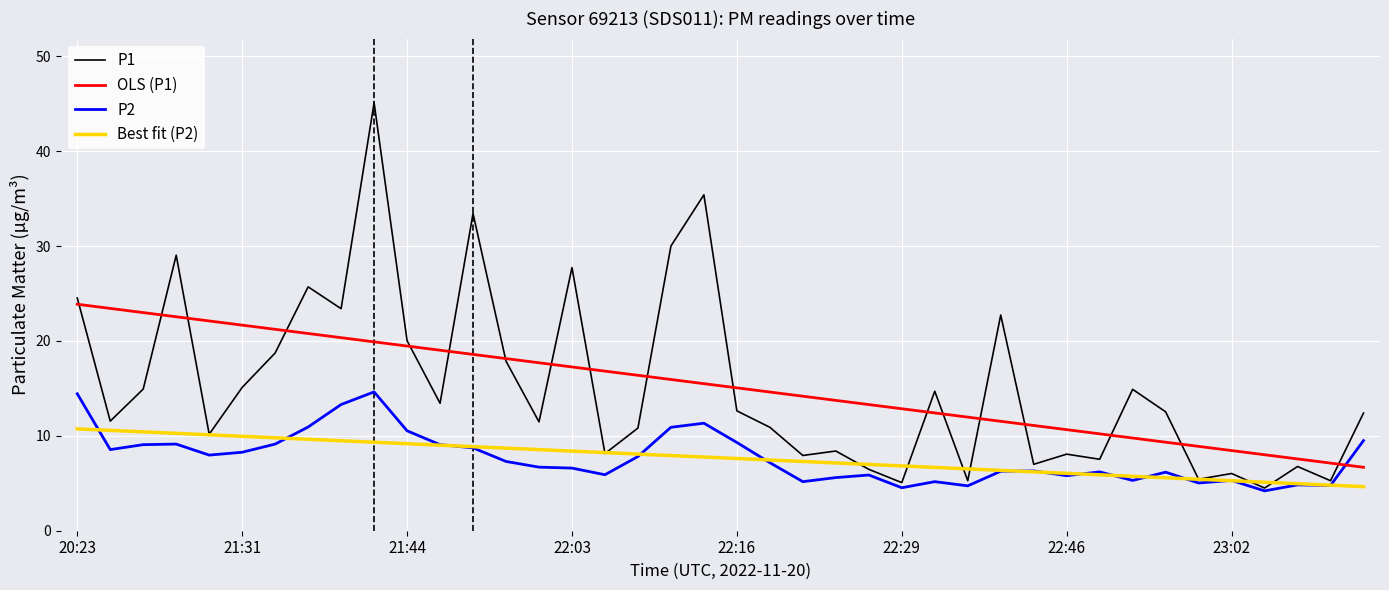

Which series has the widest spread of values?

P1